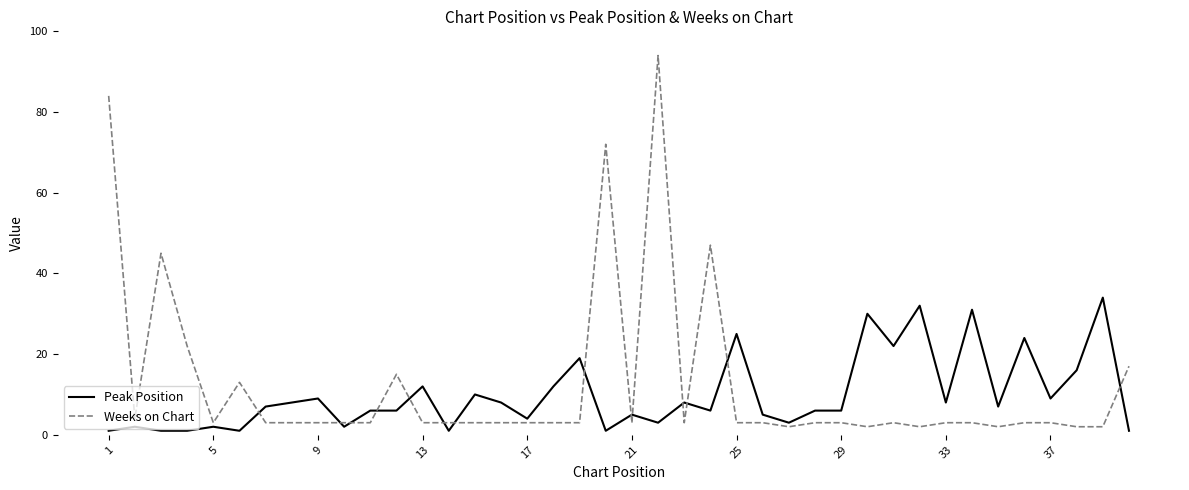

True or false: Weeks on Chart and Peak Position cross at least once.

True